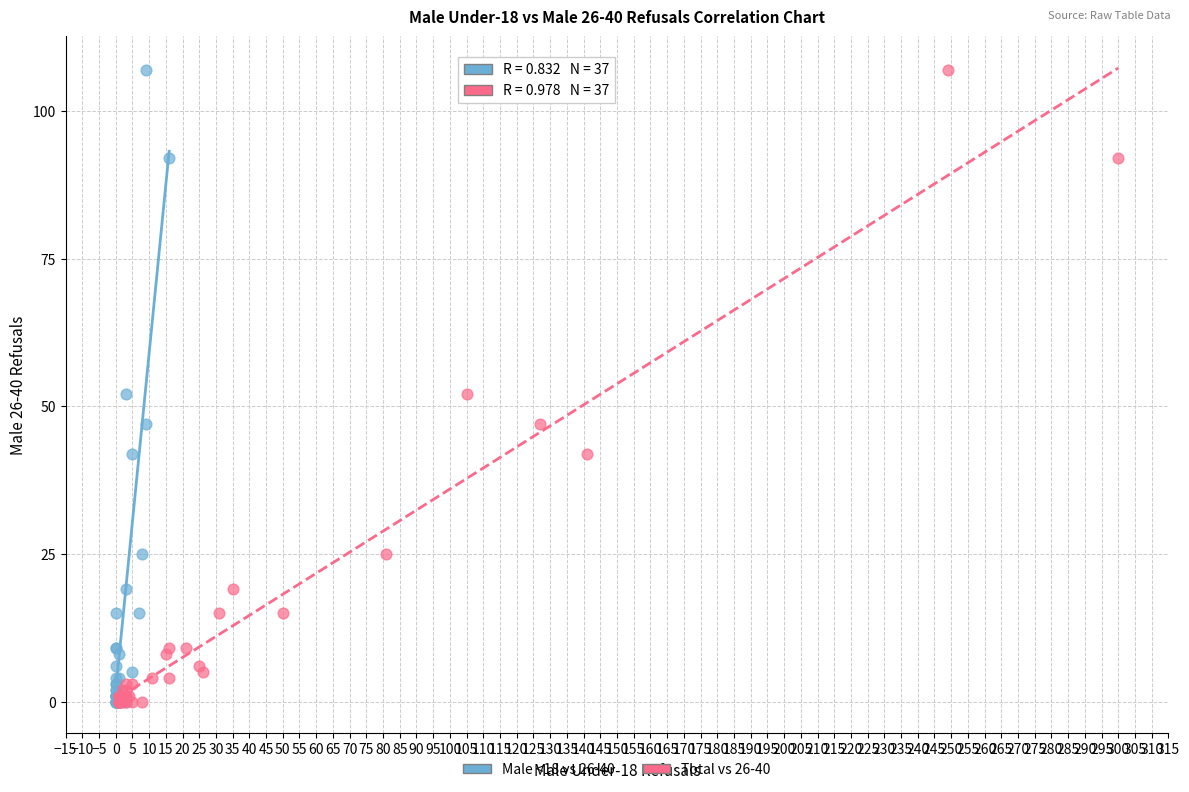

What are all the series names shown in the legend?

Male <18 vs 26-40, Total vs 26-40